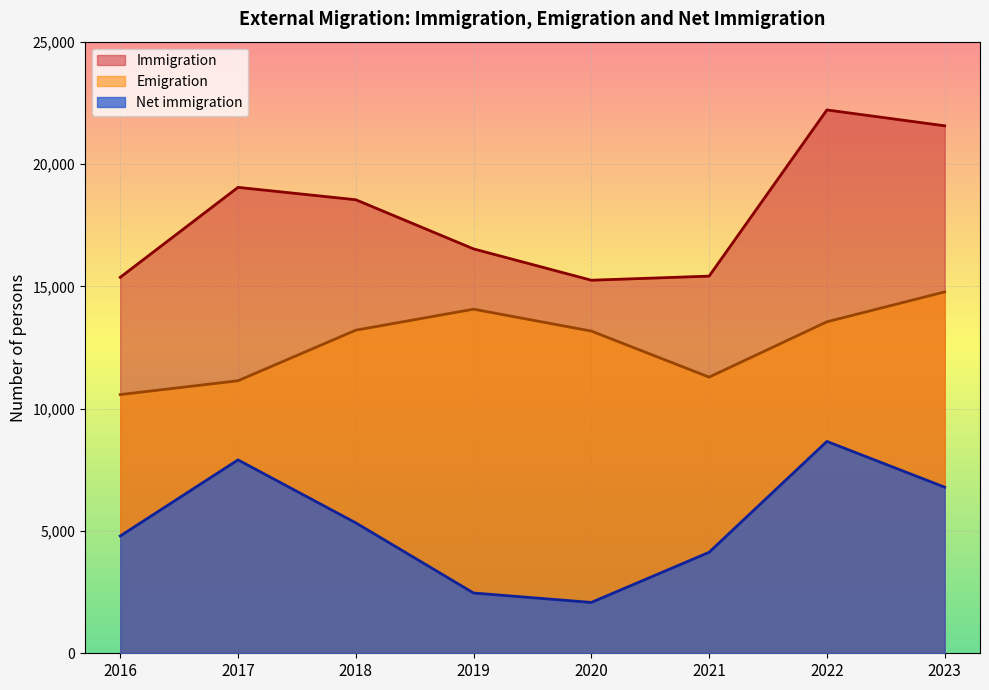

How many lines are shown in the chart?

3